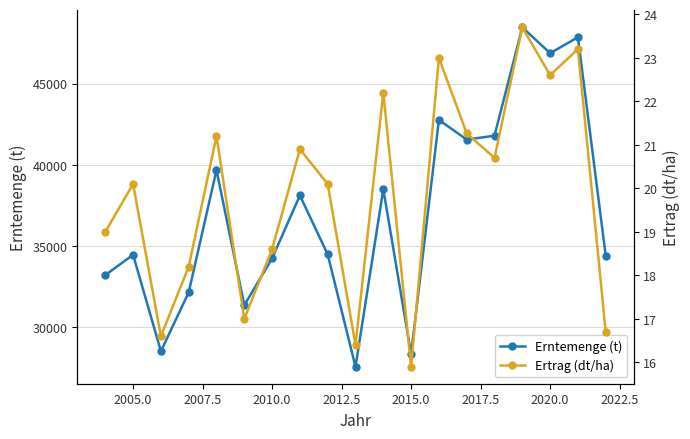

How many values in the Erntemenge (t) series exceed 34475?

10